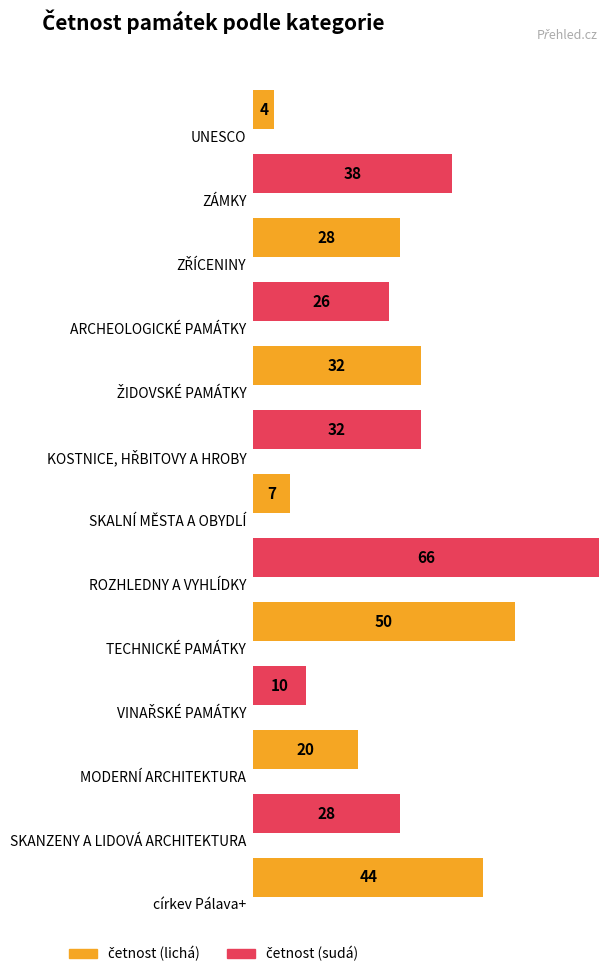

The chart shows a value of 16 at KOSTNICE, HŘBITOVY A HROBY. True or false?

False